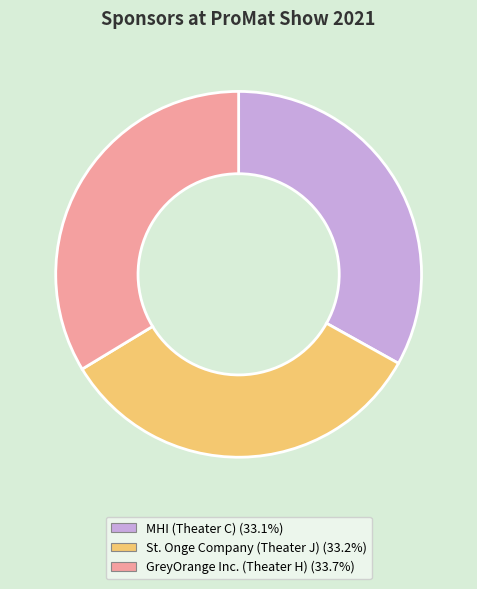

Does GreyOrange Inc. (Theater H) represent more than half of the total?

No